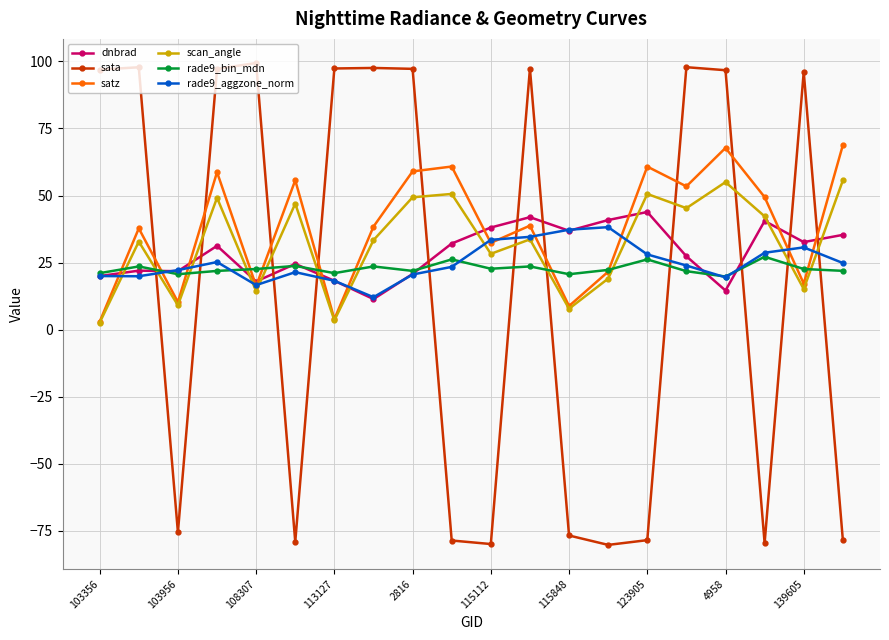

Which series has the widest spread of values?

sata